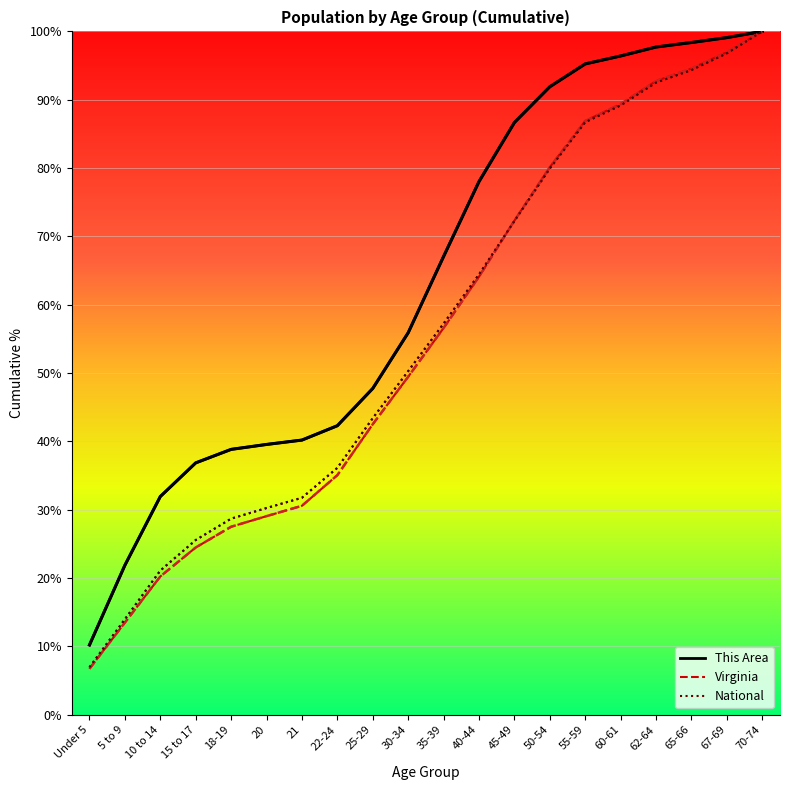

True or false: This Area has a value of 64.3 at 65-66.

False